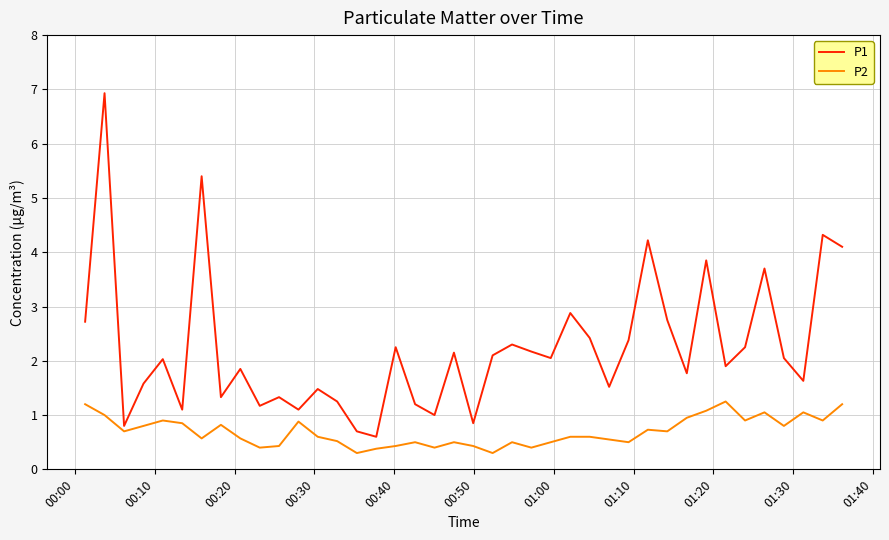

Which series has the widest spread of values?

P1